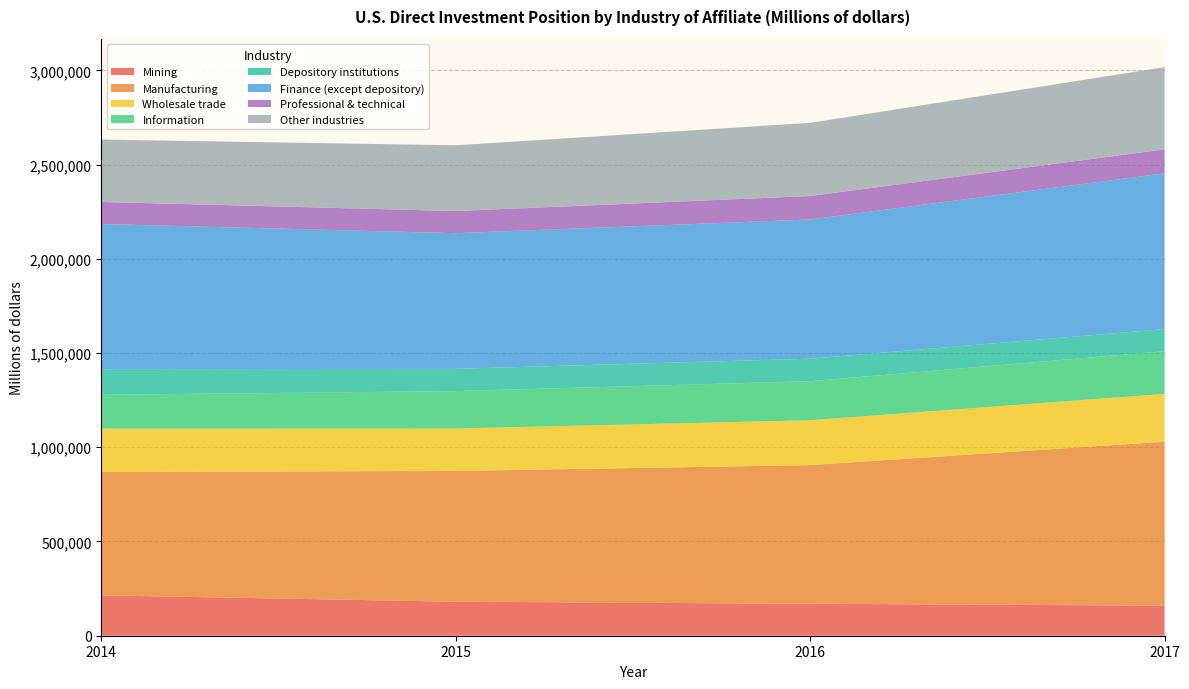

What is the total value across all series at 2014?

2632928